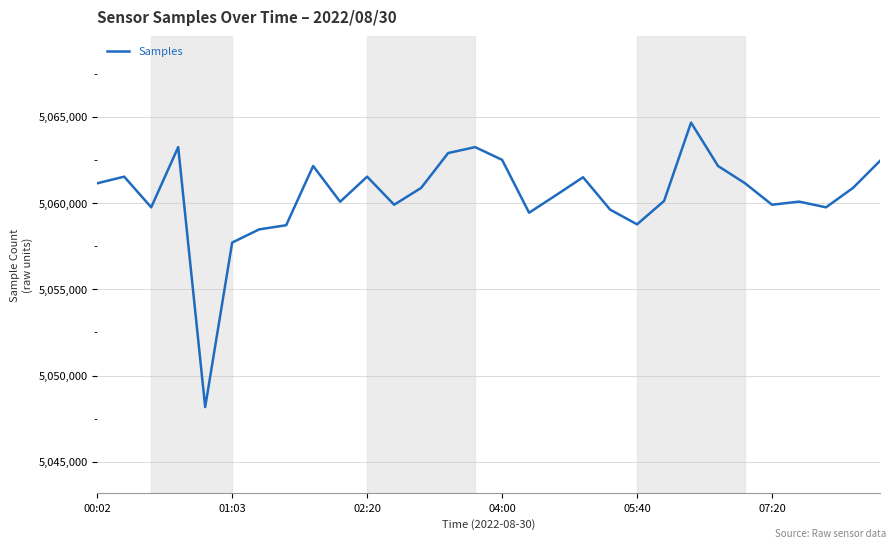

What is the maximum value shown in the chart?

5064663